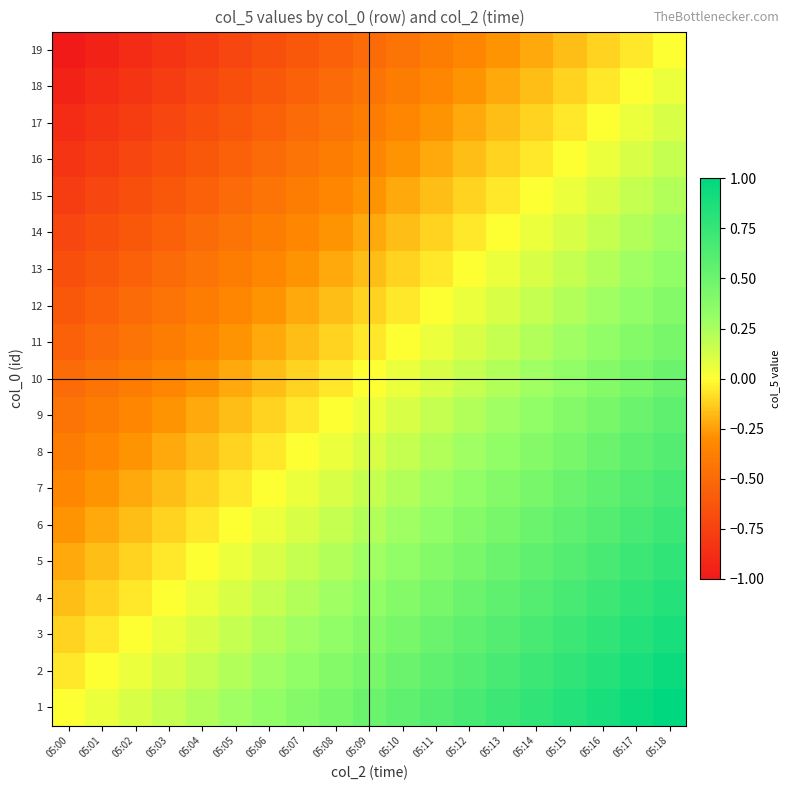

What is the minimum value shown in the chart?

-1.0